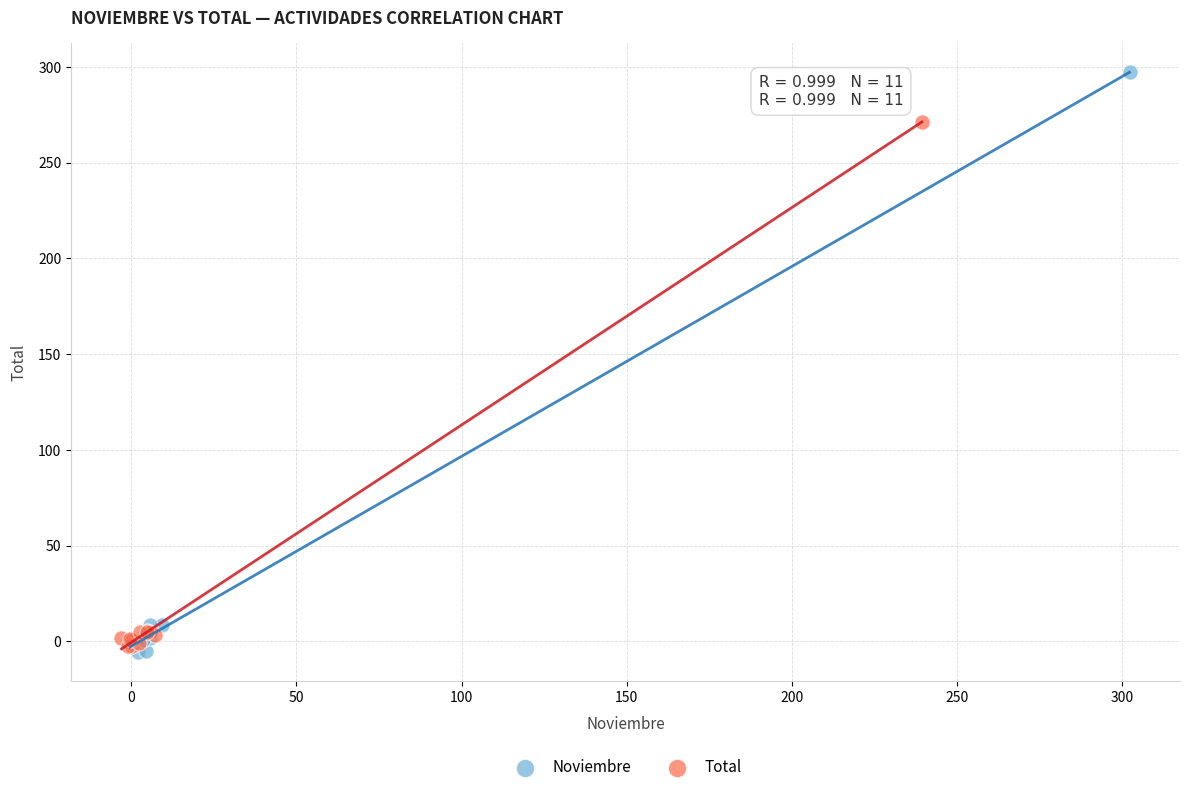

Which series has the largest Y range (max minus min)?

Noviembre